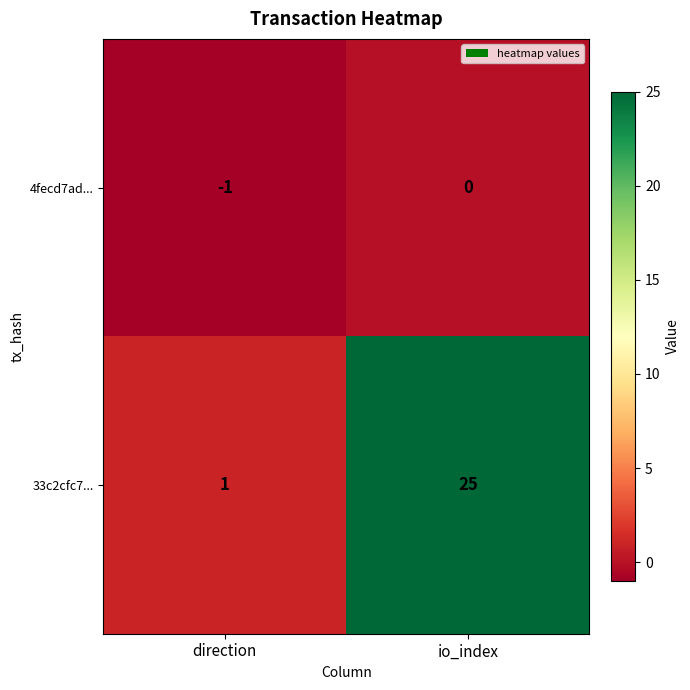

Where is 33c2cfc7... nearest to the value 13?

direction